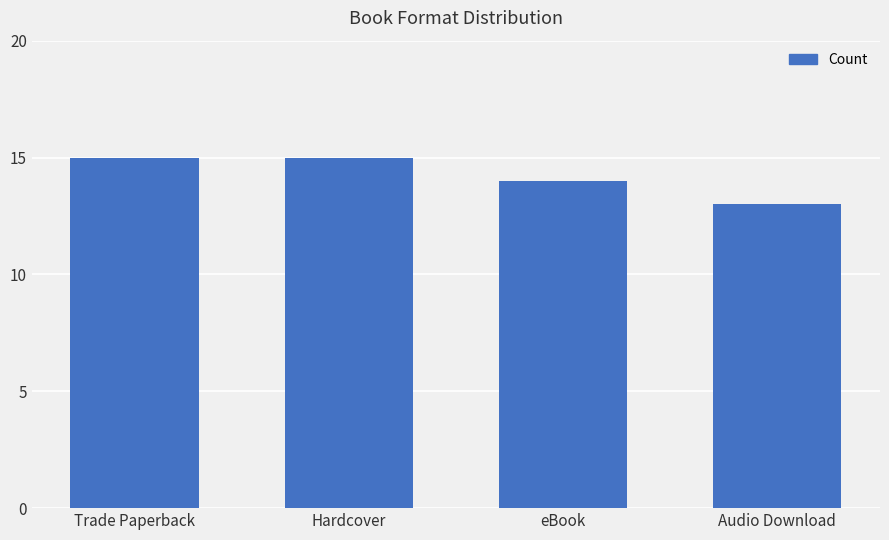

Is it true that the value at eBook is 4?

False